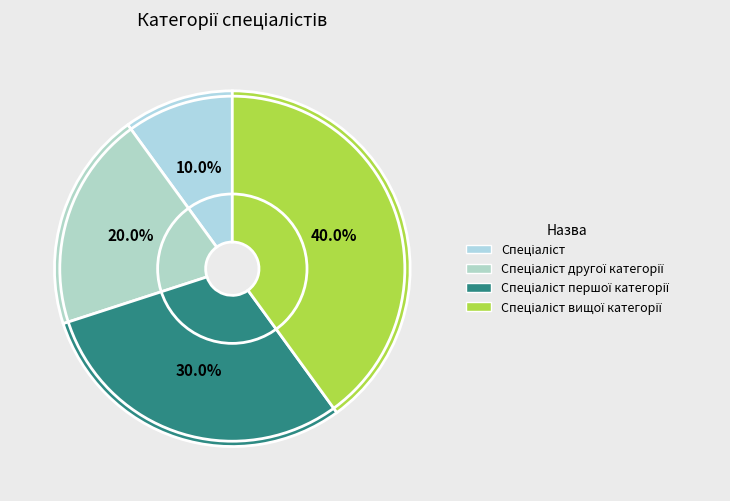

Which slice is the smallest?

Спеціаліст